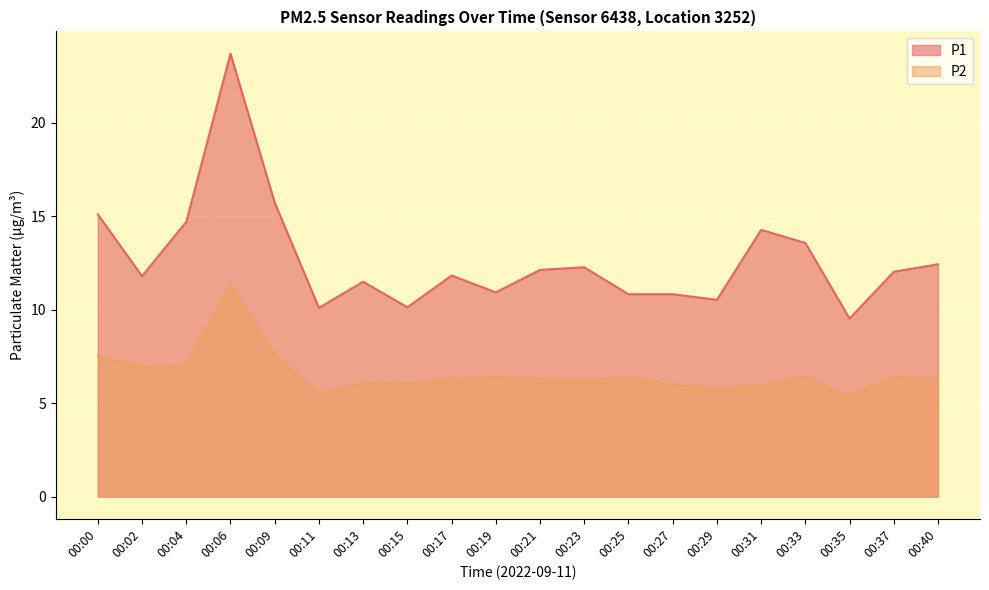

What is the total value across all series at 00:06?

35.1